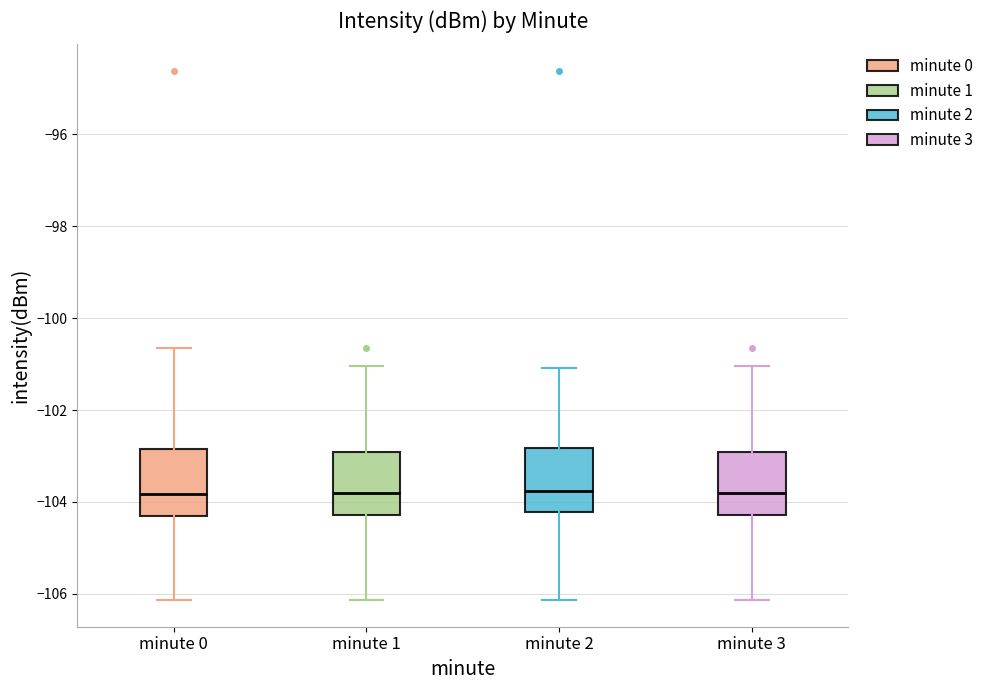

Where does the lower whisker of the box for minute 0 end on the y-axis? The values are not printed on the chart, so give them approximately, as read against the axis.

-106.2